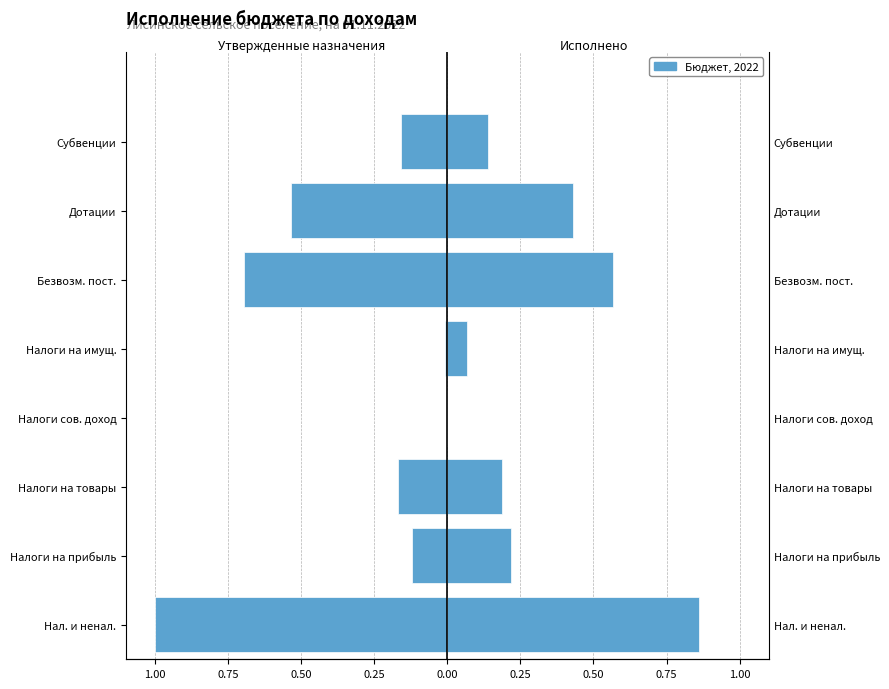

The value of Исполнено at Налоги на товары is 0.2. True or false?

True